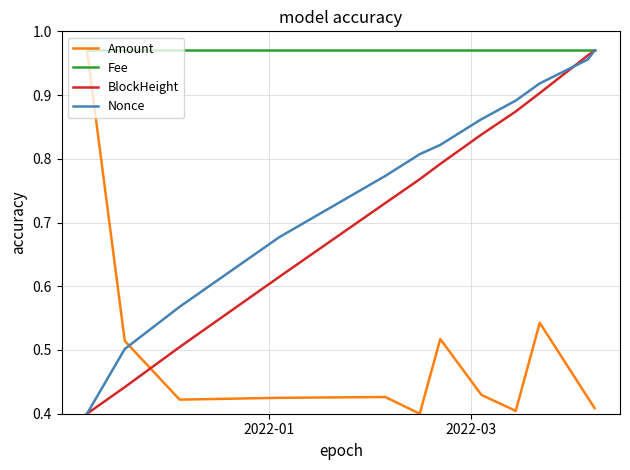

Which series has the largest total across all categories?

Fee